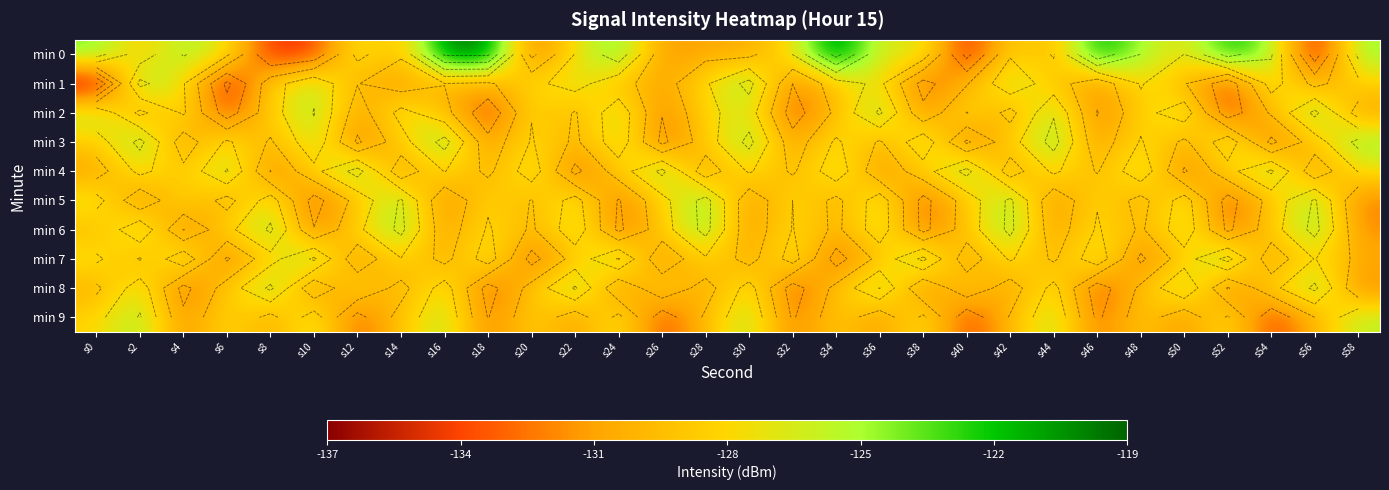

What is the maximum value shown in the chart?

-119.1